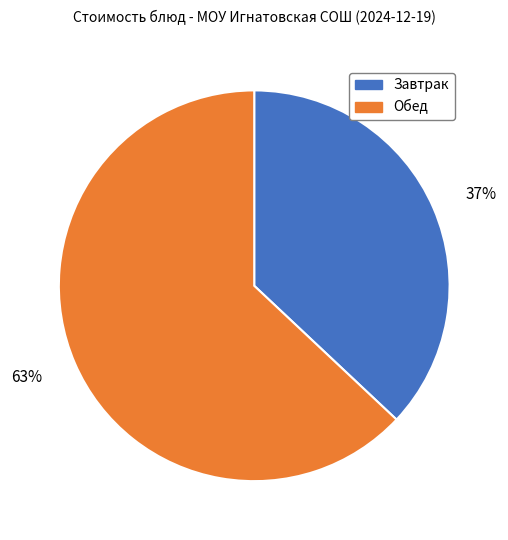

To the nearest percent, what is the difference between the Завтрак and Обед slice percentages?

26%